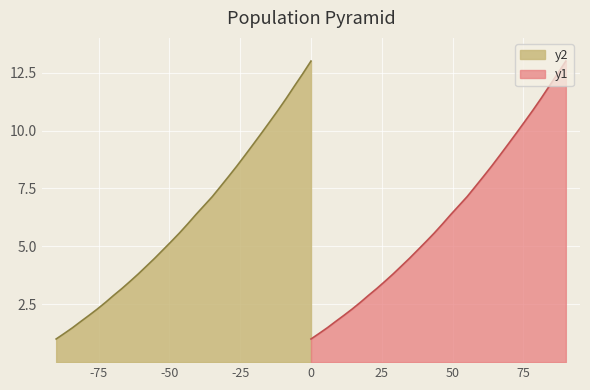

What is the maximum value for y1?

13.0